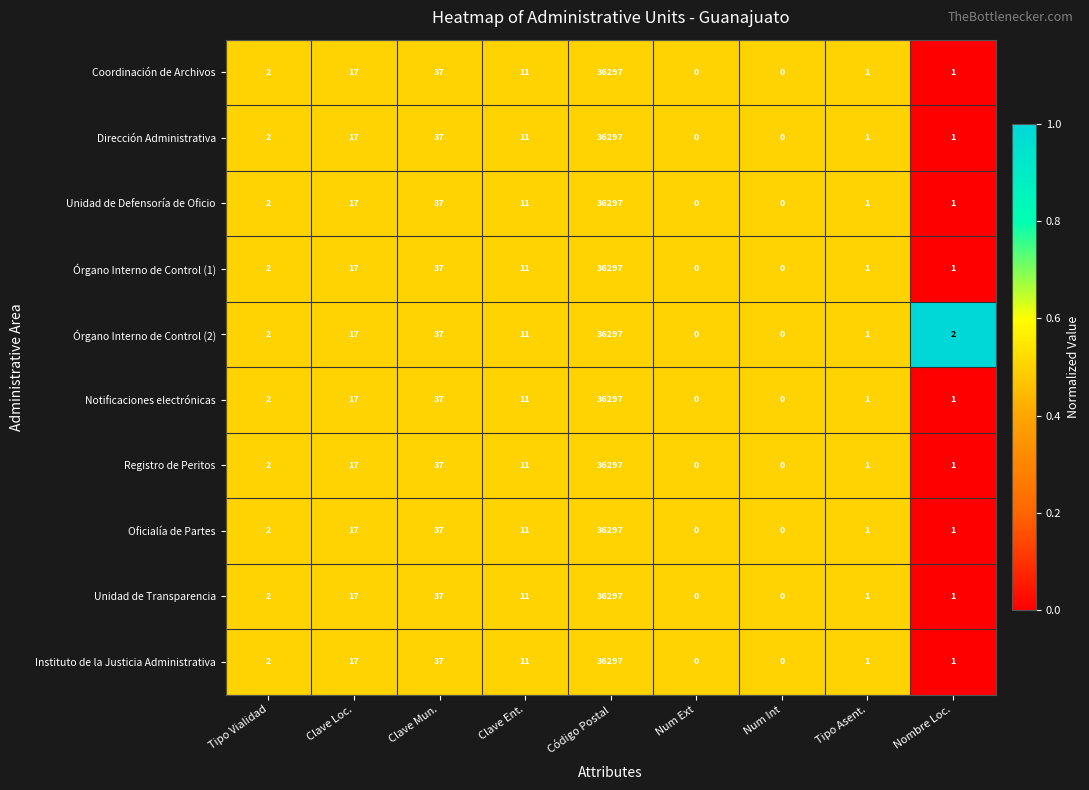

The value of Coordinación de Archivos at Num Int is 0. True or false?

True